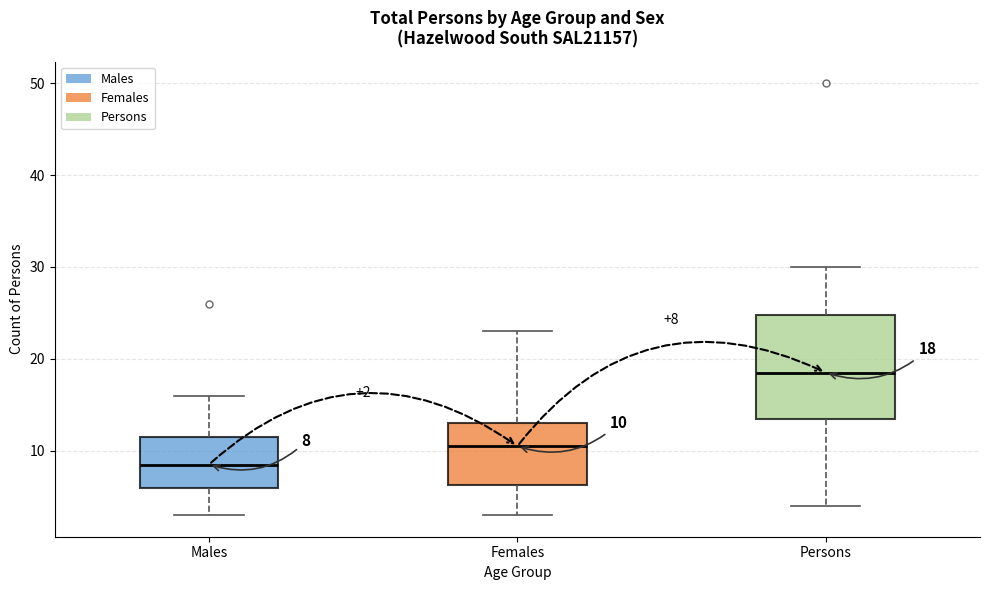

Comparing the boxes themselves (not the whiskers), which one is the tallest?

Persons